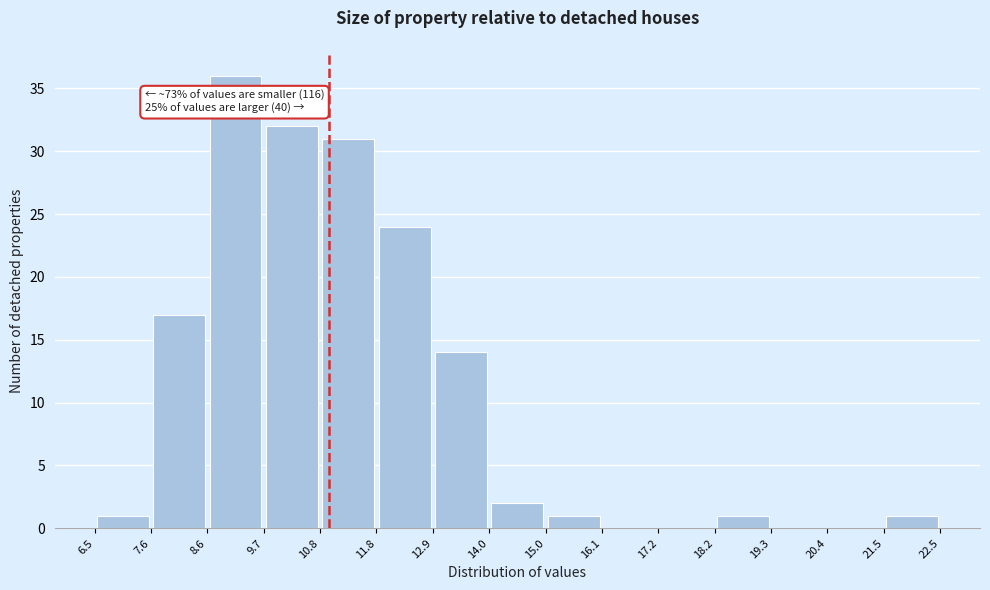

Which range on the x-axis has the tallest bar?

8.6 to 9.7